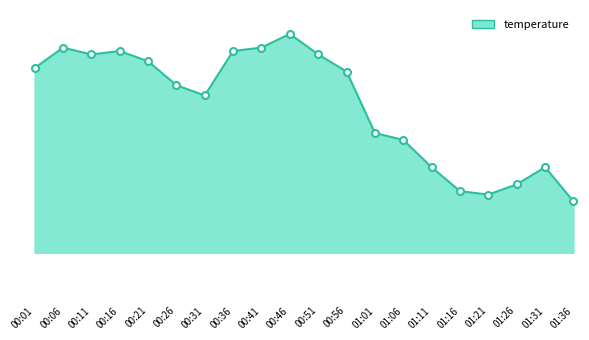

Does the chart have visible grid lines?

No